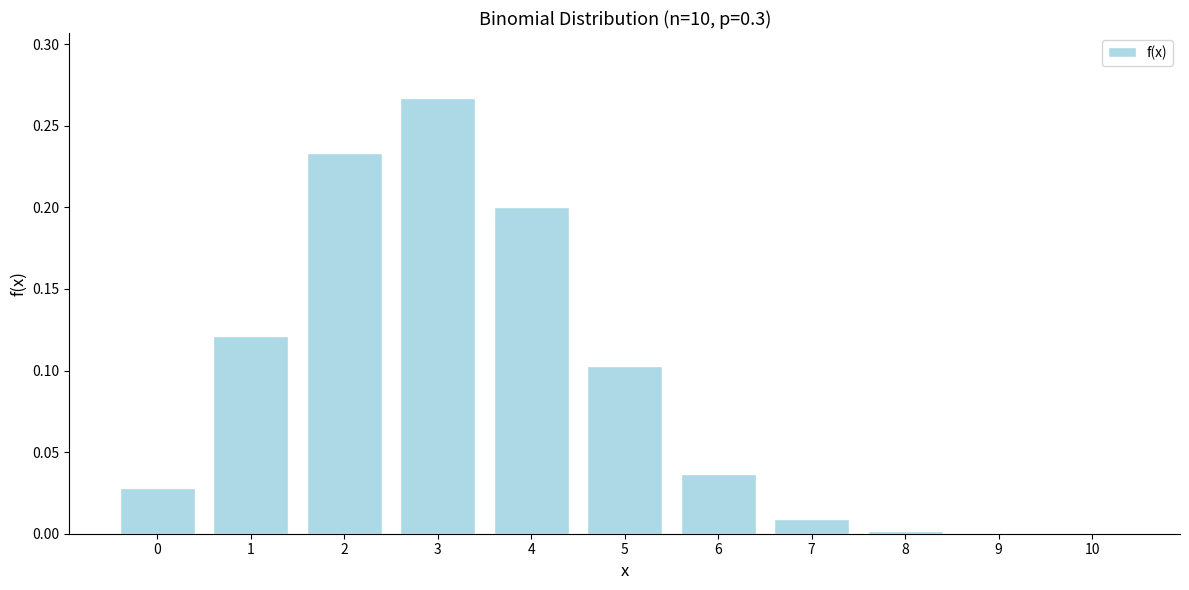

The chart shows a value of 0.0 at 6. True or false?

True